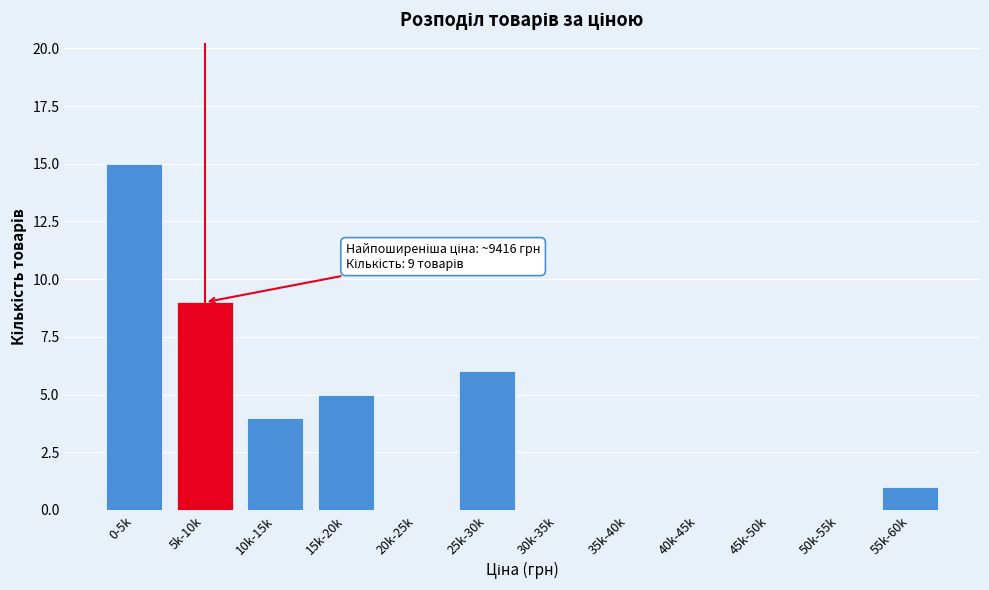

Reading left to right, what are all the values shown in this chart?

0-5k=15	5k-10k=9	10k-15k=4	15k-20k=5	20k-25k=0	25k-30k=6	30k-35k=0	35k-40k=0	40k-45k=0	45k-50k=0	50k-55k=0	55k-60k=1